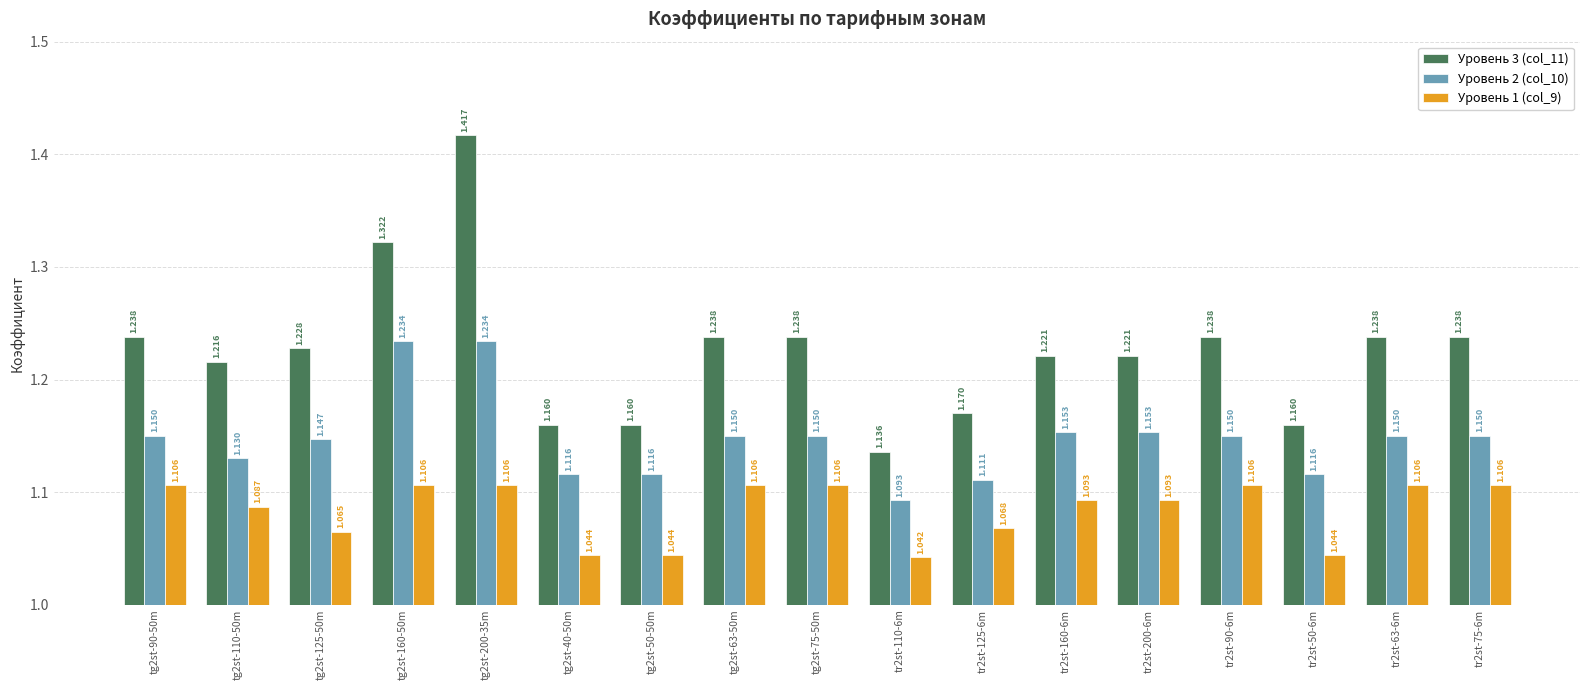

Is the value of Уровень 1 (col_9) at tg2st-110-50m greater than the value of Уровень 2 (col_10) at tr2st-90-6m?

No